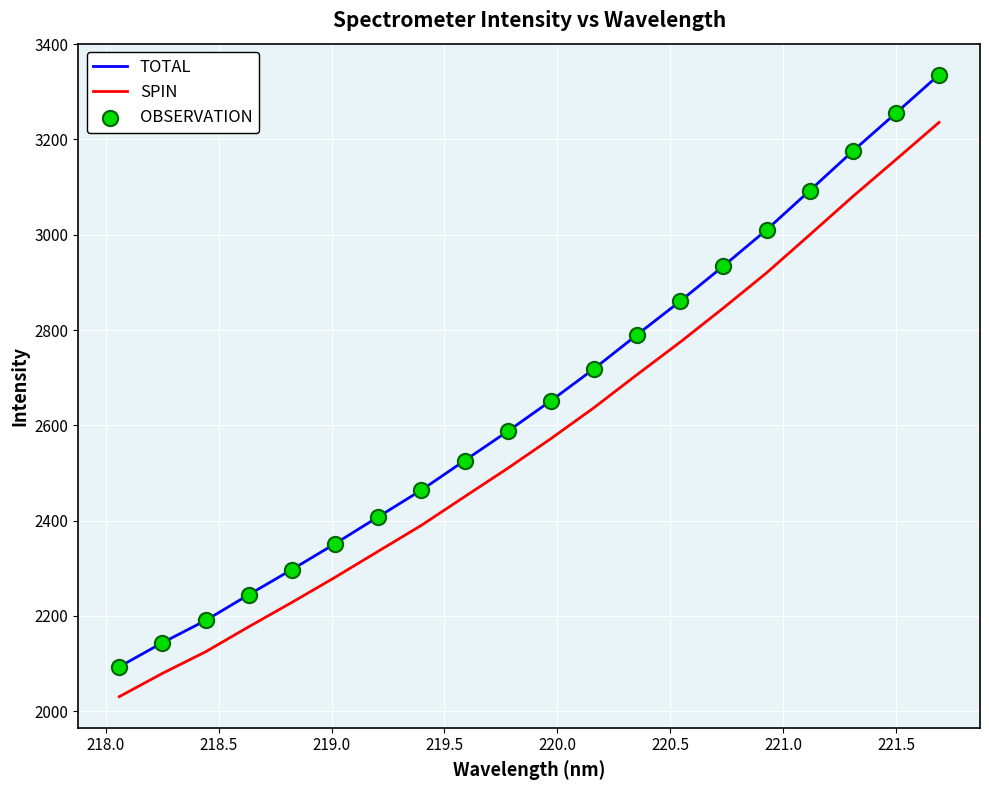

What is the maximum value for SPIN?

3235.7